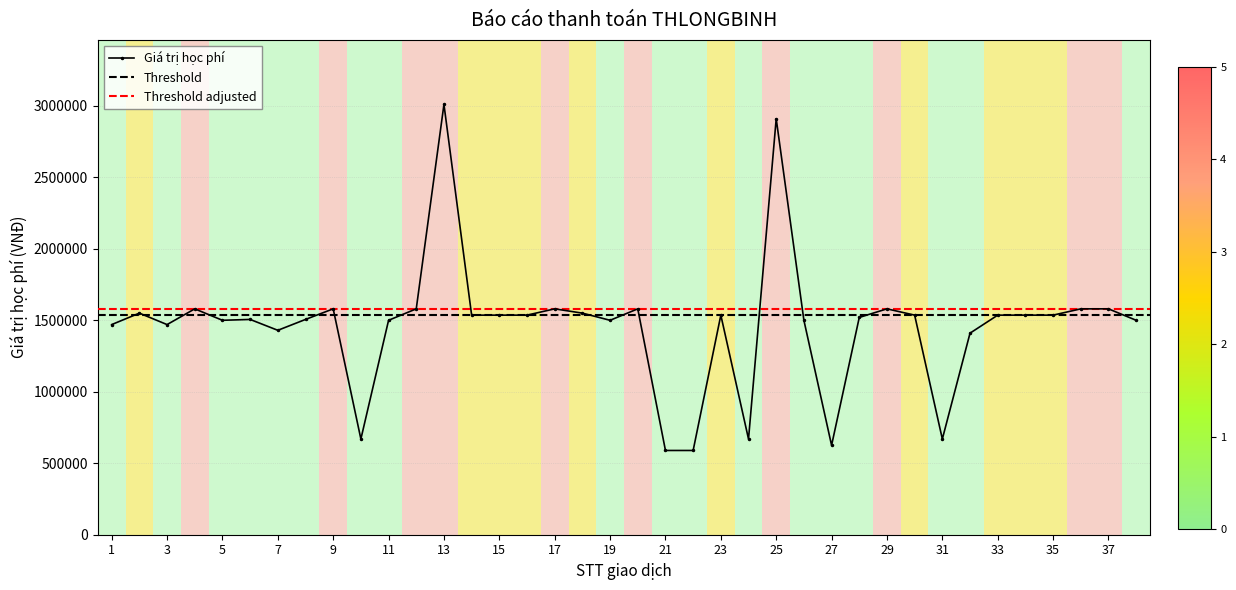

Is it true that the value at 23 is 1059654?

False